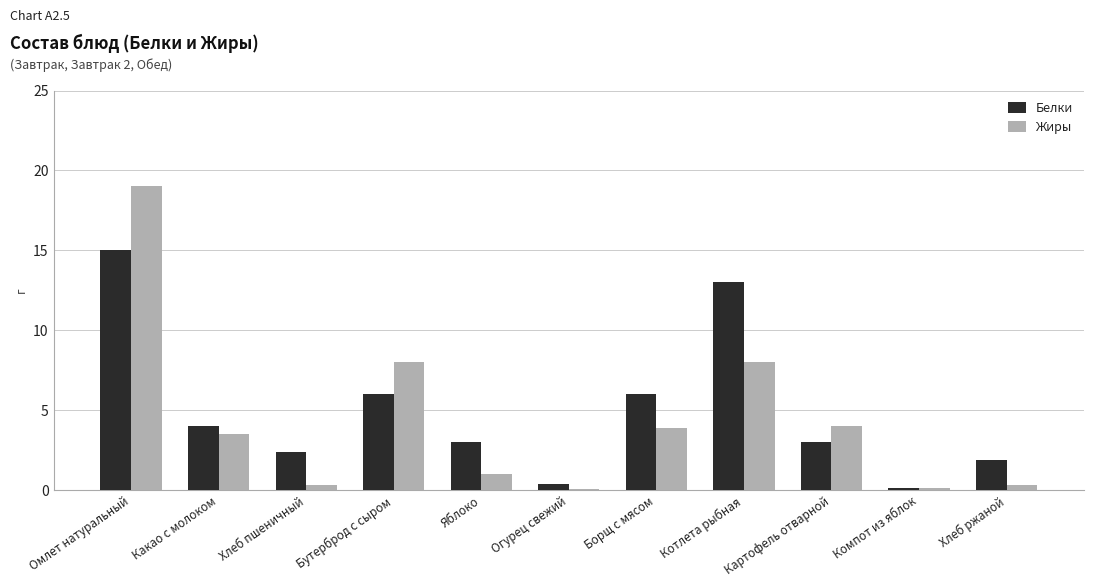

At which category is the sum across all series the highest?

Омлет натуральный